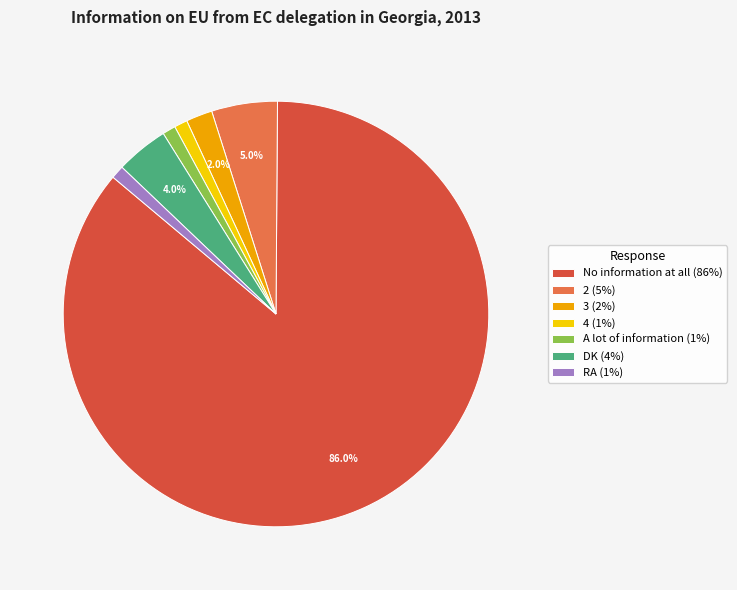

What percentage is the 4 slice, to the nearest percent?

1%